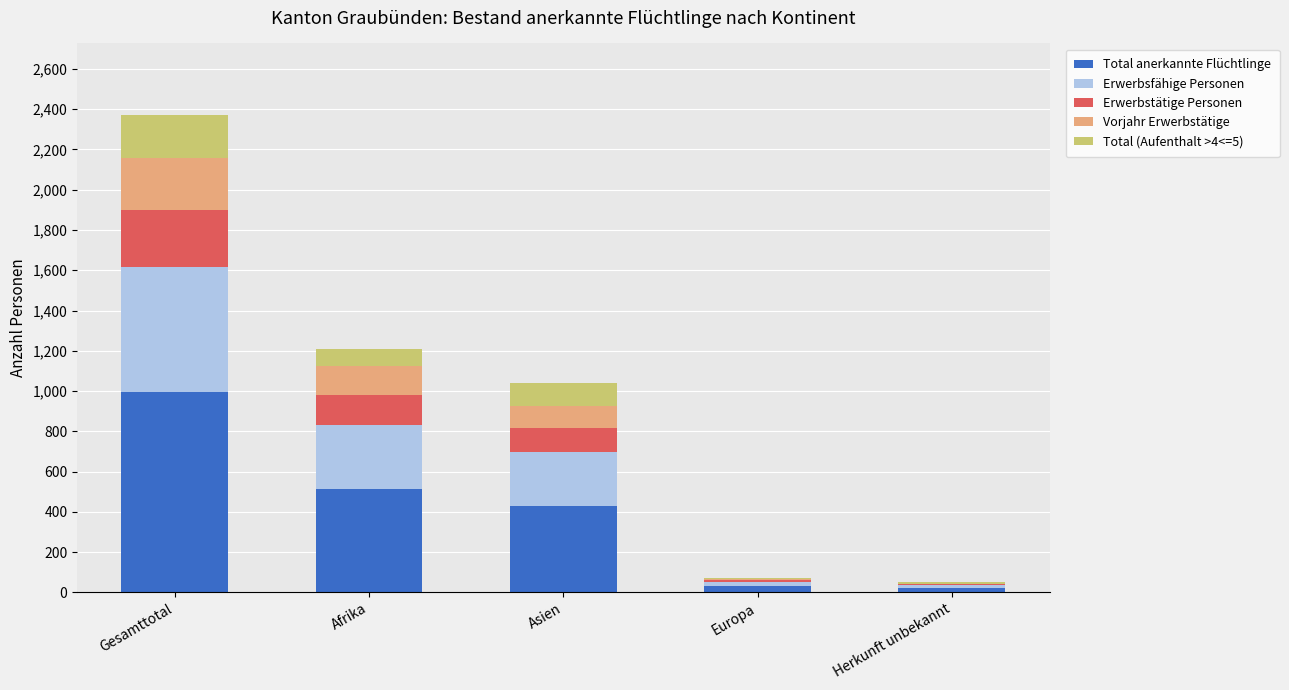

What is the total value across all series at Asien?

1041